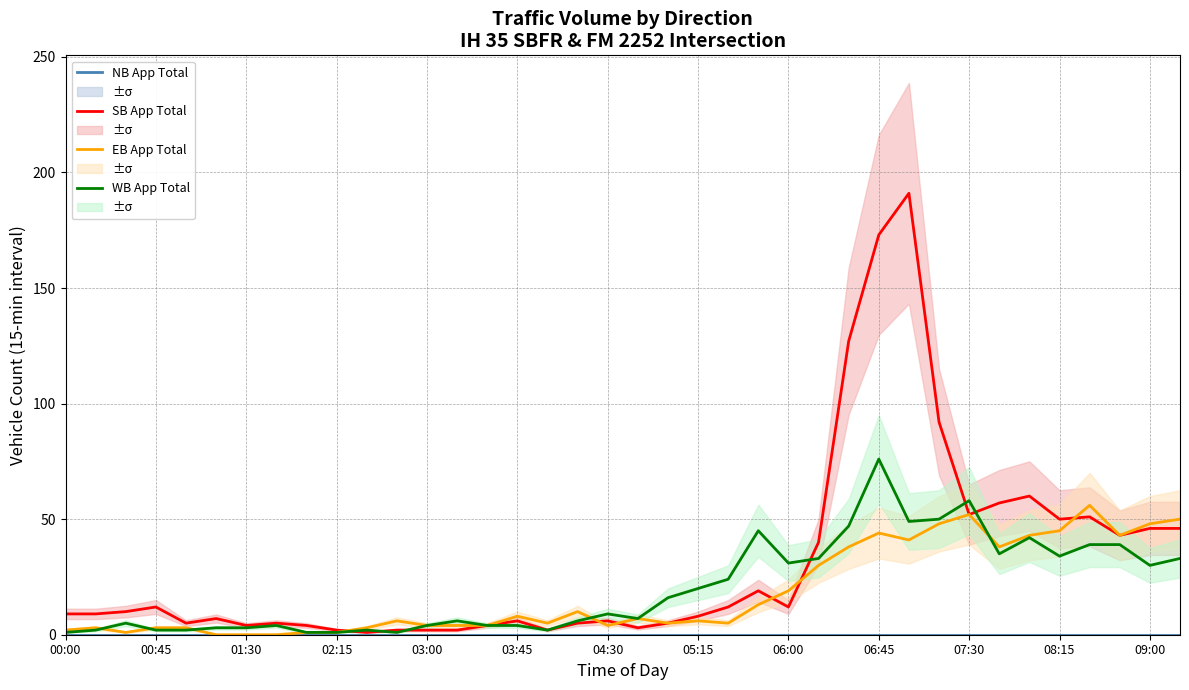

How many data points does each series have?

38